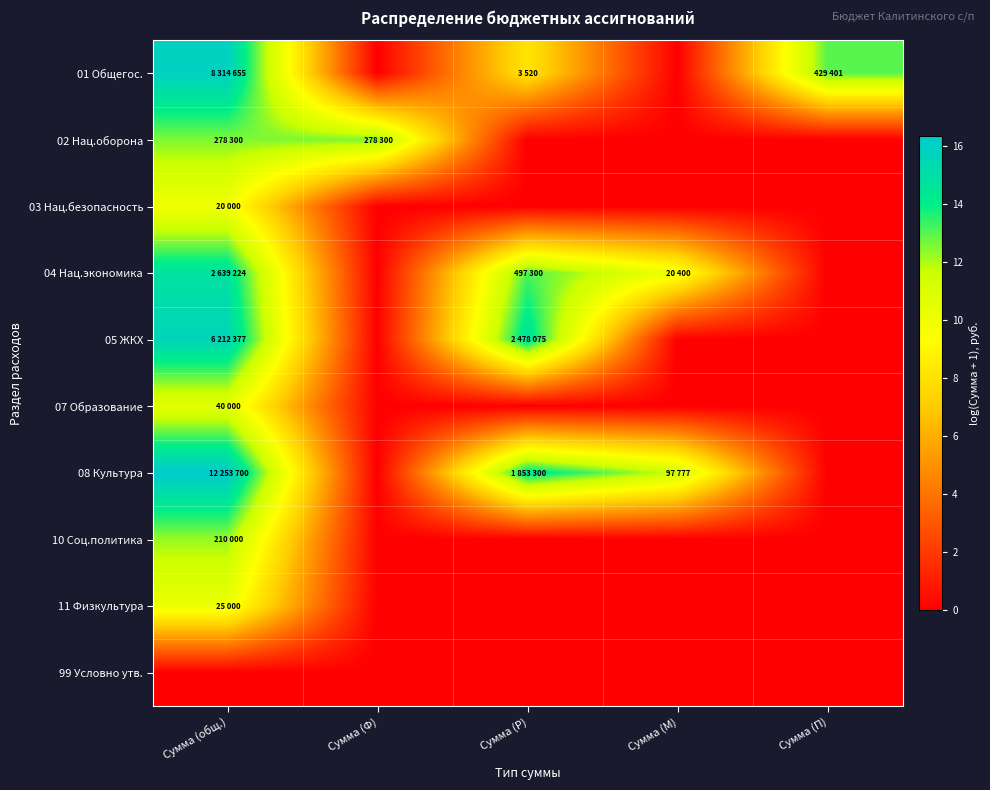

What is the difference between the highest and lowest values at Сумма (Ф)?

12.5